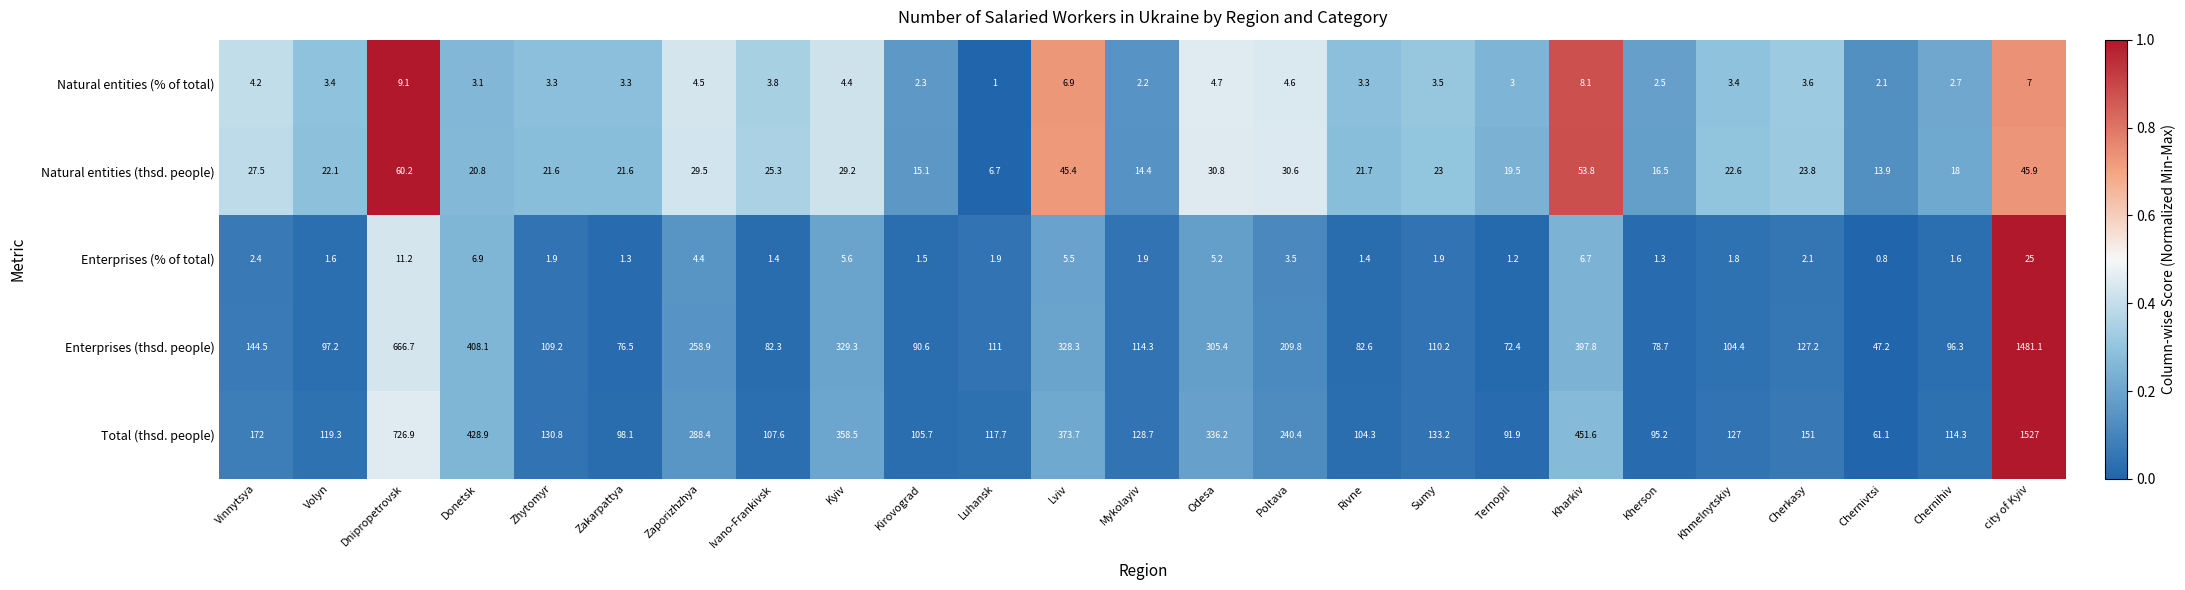

At which category is the sum across all series the highest?

city of Kyiv